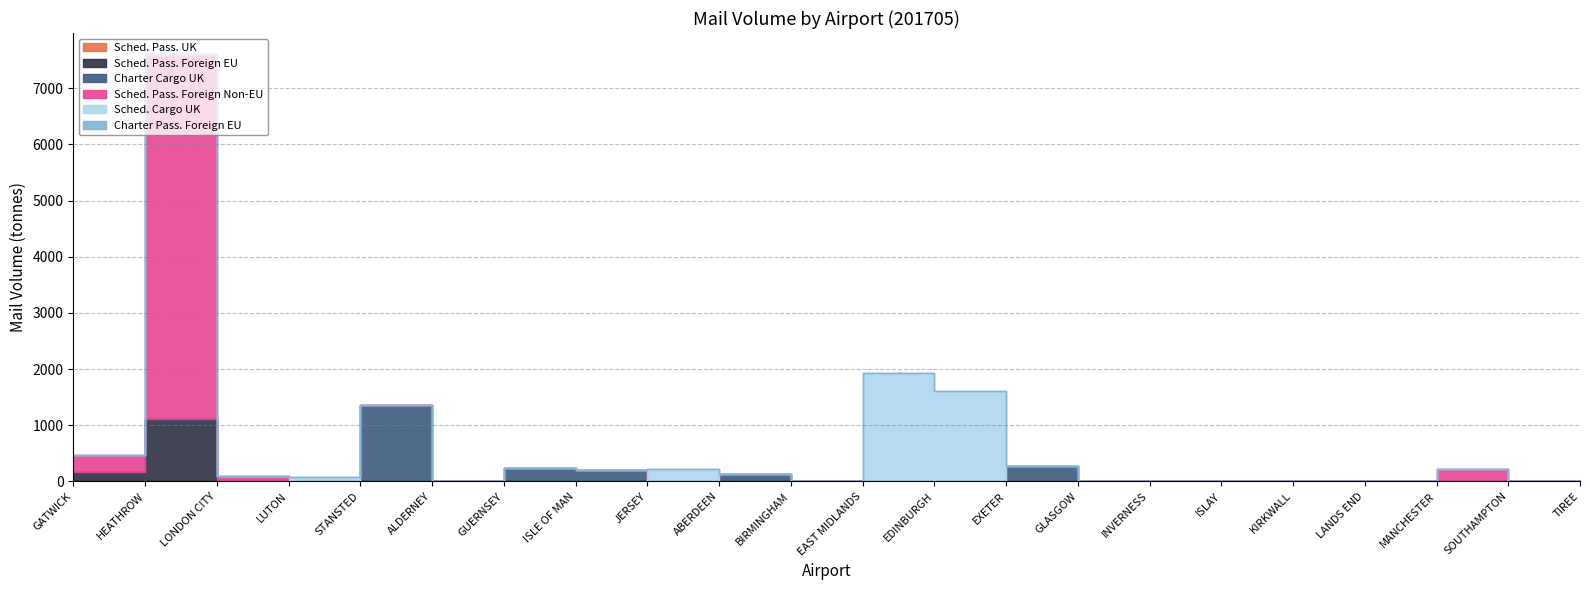

Reading right to left, extract all data points from this chart.

mail_scheduled_passenger_aircraft_UK: TIREE=2.8	SOUTHAMPTON=0.0	MANCHESTER=0.0	LANDS END=1.2	KIRKWALL=1.8	ISLAY=5.7	INVERNESS=0.0	GLASGOW=8.2	EXETER=0.0	EDINBURGH=0.0	EAST MIDLANDS=0.0	BIRMINGHAM=0.0	ABERDEEN=0.0	JERSEY=0.2	ISLE OF MAN=0.0	GUERNSEY=6.4	ALDERNEY=6.1	STANSTED=0.0	LUTON=0.0	LONDON CITY=0.0	HEATHROW=0.2	GATWICK=0.0
mail_scheduled_passenger_aircraft_foreign_EU: TIREE=0.0	SOUTHAMPTON=4.0	MANCHESTER=0.4	LANDS END=0.0	KIRKWALL=0.0	ISLAY=0.0	INVERNESS=0.0	GLASGOW=0.0	EXETER=0.0	EDINBURGH=0.0	EAST MIDLANDS=0.0	BIRMINGHAM=0.0	ABERDEEN=0.3	JERSEY=0.0	ISLE OF MAN=0.0	GUERNSEY=0.0	ALDERNEY=0.0	STANSTED=0.0	LUTON=0.0	LONDON CITY=30.0	HEATHROW=1109.0	GATWICK=168.0
mail_charter_cargo_aircraft_UK: TIREE=0.0	SOUTHAMPTON=0.0	MANCHESTER=0.0	LANDS END=0.0	KIRKWALL=0.0	ISLAY=0.0	INVERNESS=3.7	GLASGOW=0.0	EXETER=278.4	EDINBURGH=3.7	EAST MIDLANDS=0.0	BIRMINGHAM=0.0	ABERDEEN=129.4	JERSEY=0.0	ISLE OF MAN=200.0	GUERNSEY=222.8	ALDERNEY=0.0	STANSTED=1364.0	LUTON=0.0	LONDON CITY=0.0	HEATHROW=0.0	GATWICK=0.0
mail_scheduled_passenger_aircraft_foreign_non_EU: TIREE=0.0	SOUTHAMPTON=0.0	MANCHESTER=225.4	LANDS END=0.0	KIRKWALL=0.0	ISLAY=0.0	INVERNESS=0.0	GLASGOW=0.1	EXETER=0.0	EDINBURGH=0.0	EAST MIDLANDS=0.0	BIRMINGHAM=6.2	ABERDEEN=0.0	JERSEY=0.0	ISLE OF MAN=0.0	GUERNSEY=0.0	ALDERNEY=0.0	STANSTED=0.0	LUTON=0.0	LONDON CITY=62.9	HEATHROW=6492.8	GATWICK=308.3
mail_scheduled_cargo_aircraft_UK: TIREE=0.0	SOUTHAMPTON=0.0	MANCHESTER=0.0	LANDS END=12.2	KIRKWALL=0.0	ISLAY=0.0	INVERNESS=0.0	GLASGOW=0.0	EXETER=0.0	EDINBURGH=1600.8	EAST MIDLANDS=1935.4	BIRMINGHAM=0.0	ABERDEEN=0.0	JERSEY=221.6	ISLE OF MAN=0.0	GUERNSEY=0.3	ALDERNEY=0.3	STANSTED=0.0	LUTON=77.8	LONDON CITY=0.0	HEATHROW=0.0	GATWICK=0.0
mail_charter_passenger_aircraft_foreign_EU: TIREE=0.0	SOUTHAMPTON=0.0	MANCHESTER=0.1	LANDS END=0.0	KIRKWALL=0.0	ISLAY=0.0	INVERNESS=0.0	GLASGOW=0.0	EXETER=0.0	EDINBURGH=0.0	EAST MIDLANDS=0.0	BIRMINGHAM=0.0	ABERDEEN=0.0	JERSEY=0.0	ISLE OF MAN=0.0	GUERNSEY=0.0	ALDERNEY=0.0	STANSTED=0.0	LUTON=0.0	LONDON CITY=0.0	HEATHROW=0.0	GATWICK=0.3